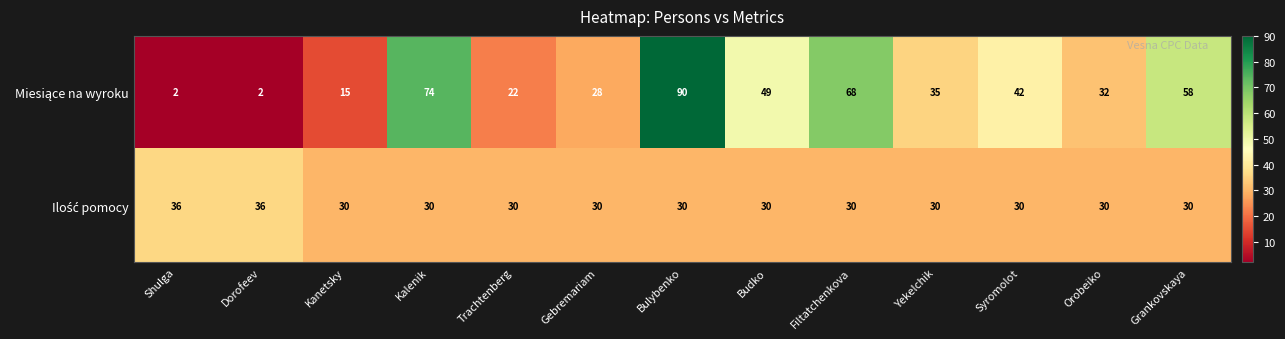

At which category does the chart reach its peak across all series?

Bulybenko